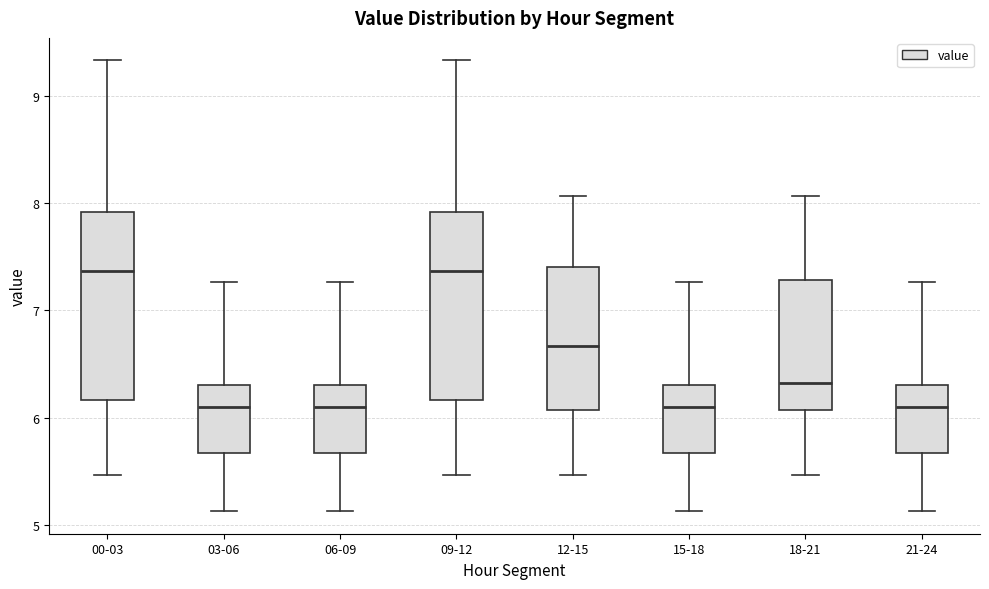

Where does the lower whisker of the box for 09-12 end on the y-axis? The values are not printed on the chart, so give them approximately, as read against the axis.

5.5